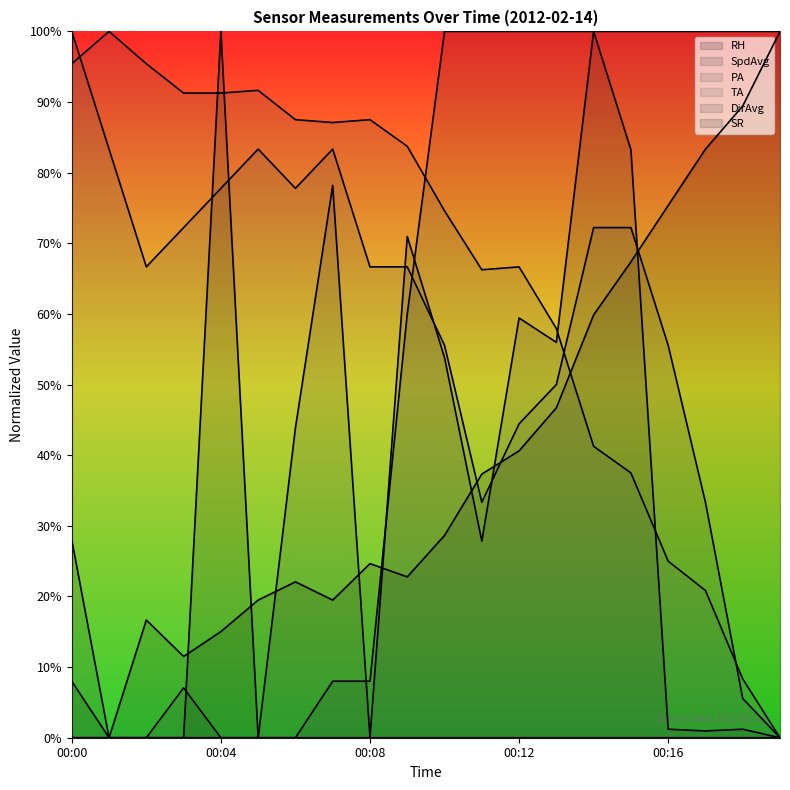

Where is the first local maximum for SR?

00:04